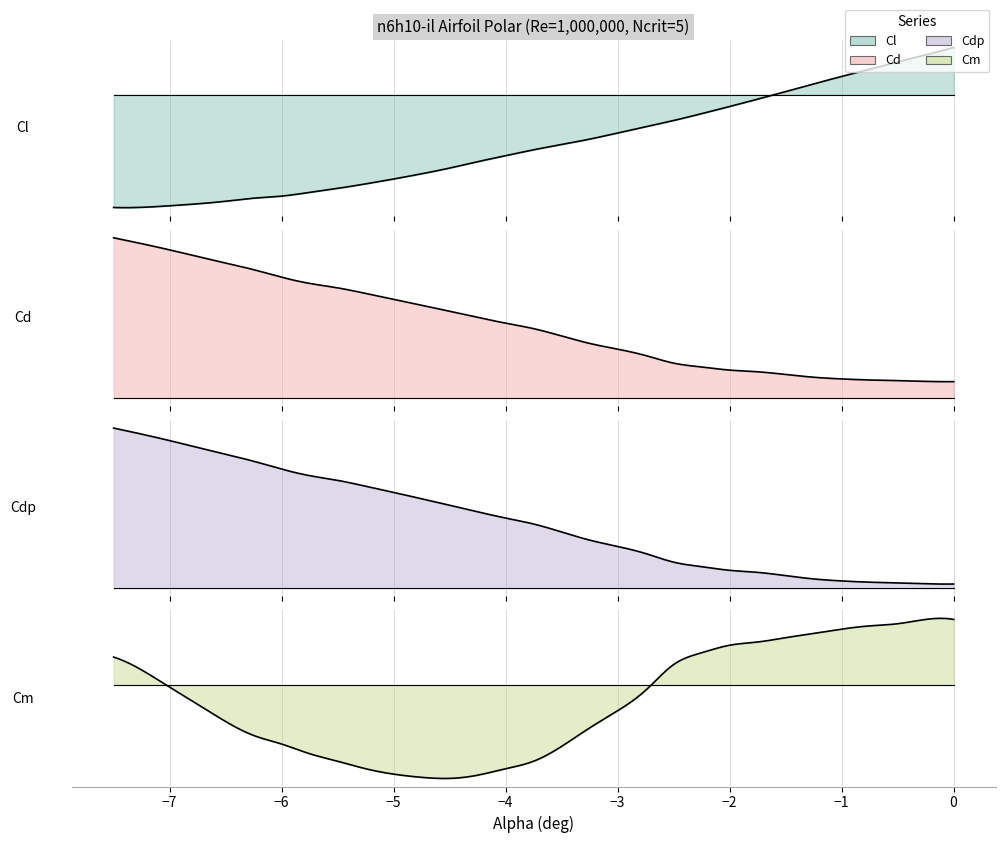

Which series changed the most between 7 and 14?

Cl